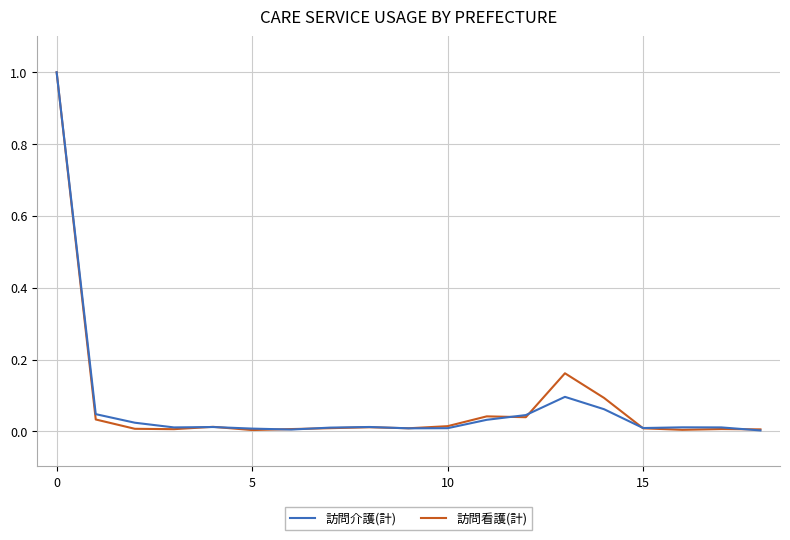

What is the greatest value displayed?

1.0